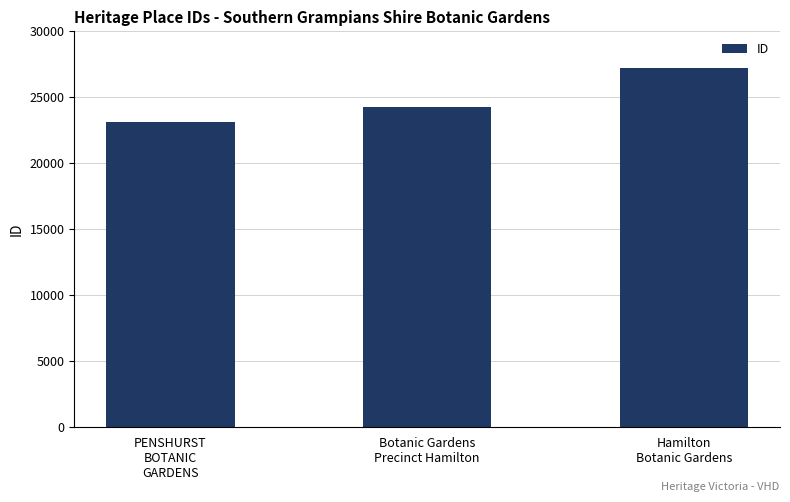

Rank the categories by value from highest to lowest.

Hamilton
Botanic Gardens, Botanic Gardens
Precinct Hamilton, PENSHURST
BOTANIC
GARDENS